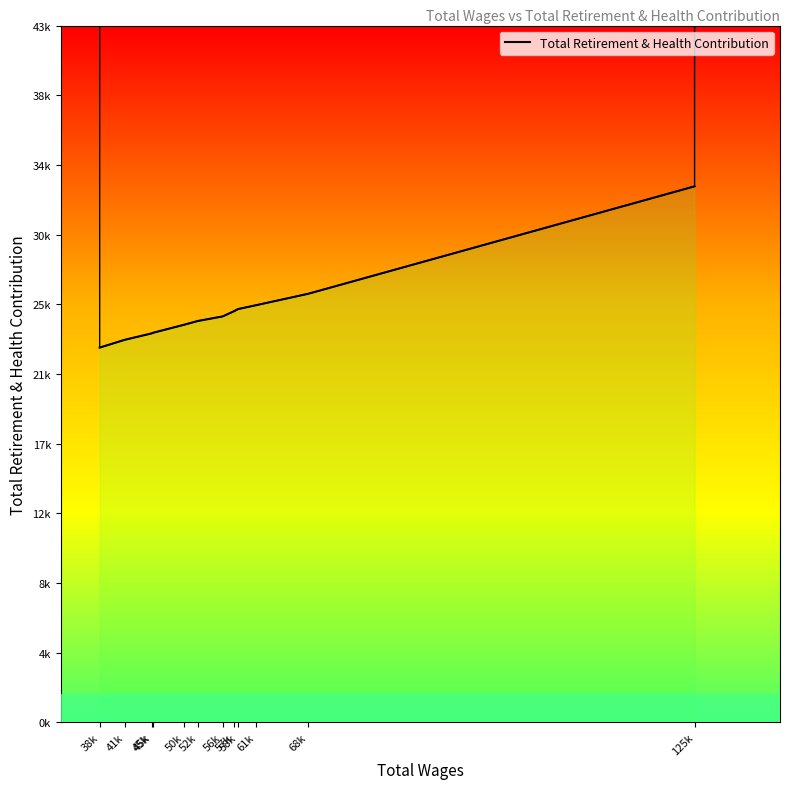

True or false: the data shows 24108 at 45k.

True